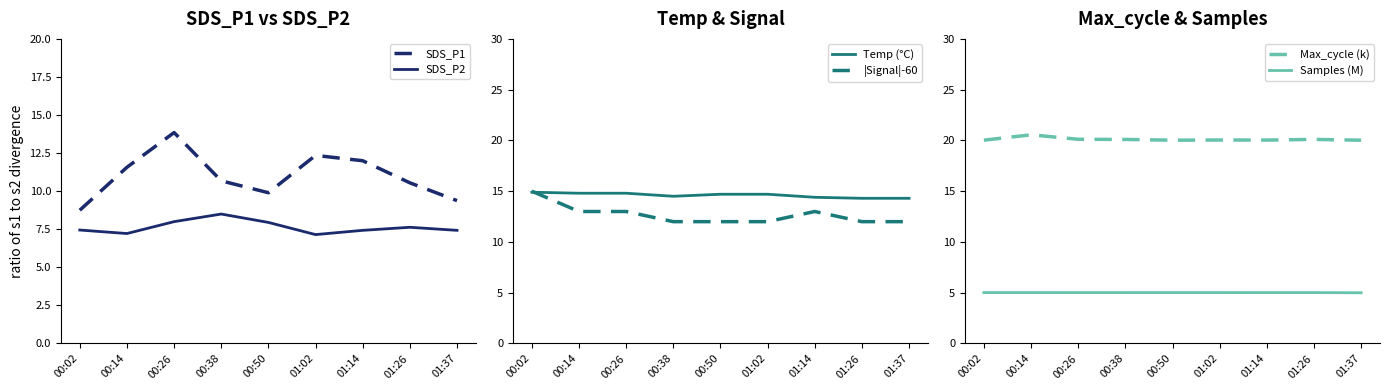

After their last crossing, which series has the higher values: |Signal|-60 or Temp (°C)?

Temp (°C)